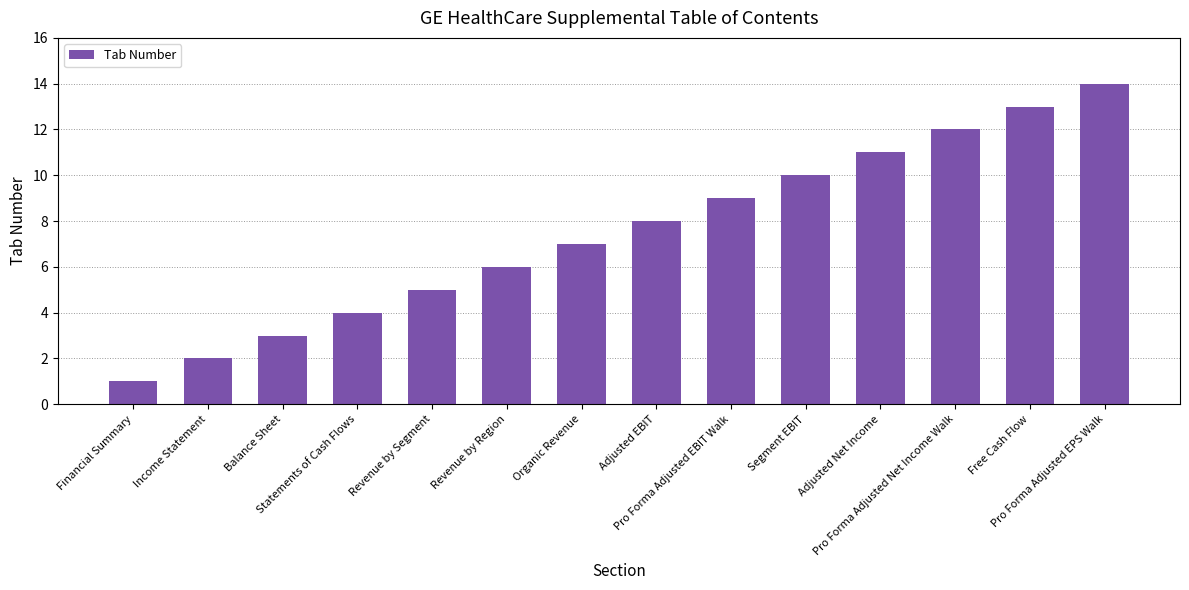

The value at Balance Sheet is 3. True or false?

True